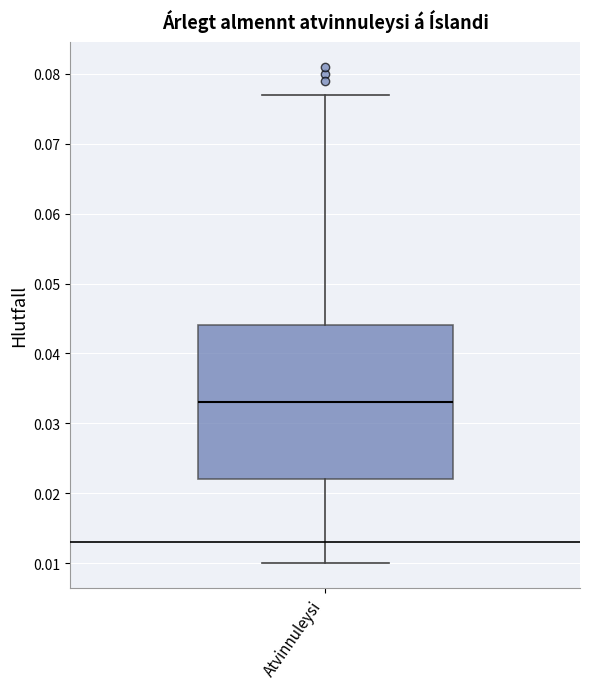

Transcribe this box plot: give where the median line is, the range the box spans, and where the two whiskers end, as read against the y-axis. The values are not printed on the chart, so give them approximately, as read against the axis.

median 0.033, box 0.022 to 0.044, whiskers 0.010 to 0.077